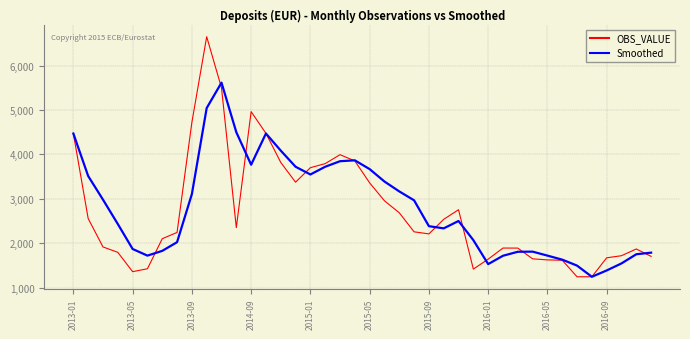

Rank the series by their maximum value, from lowest to highest.

Smoothed, OBS_VALUE